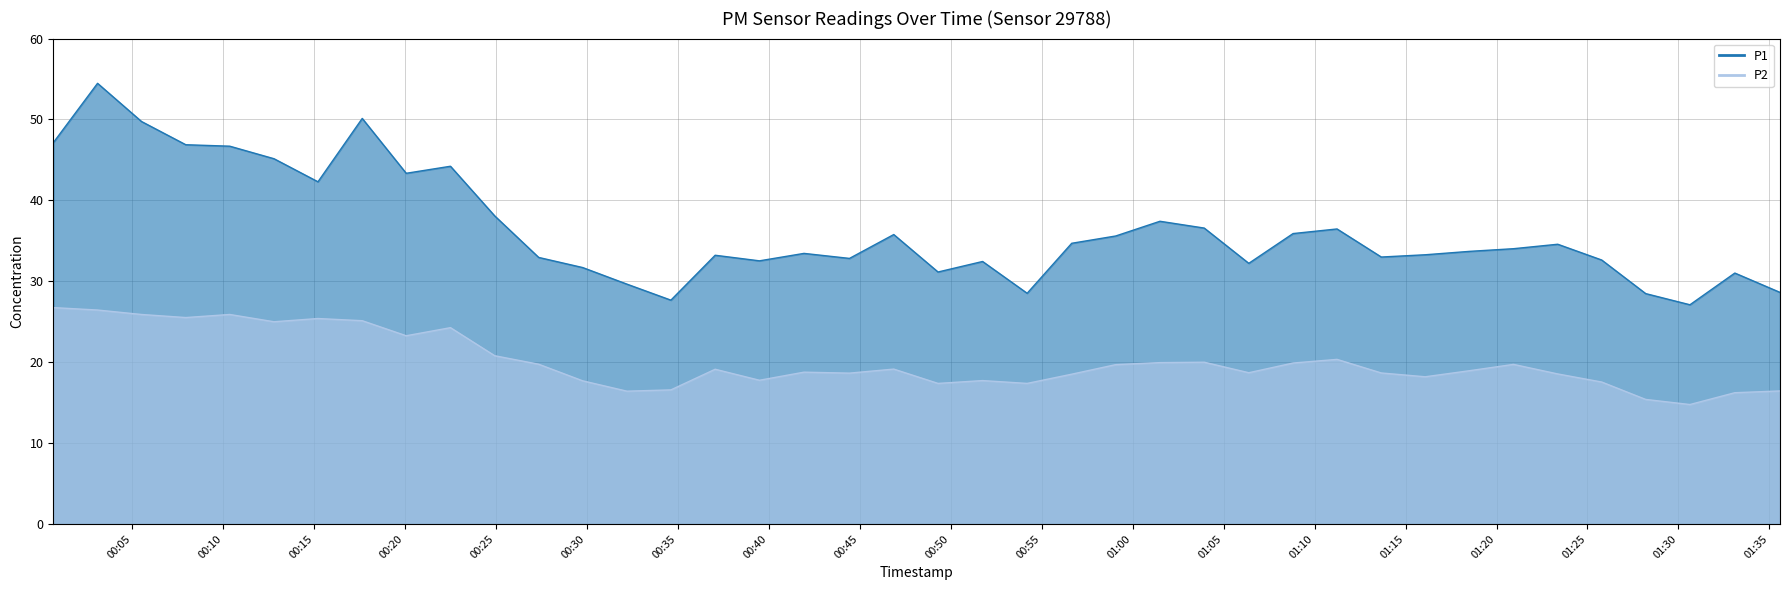

At which label is P2 closest to 20?

2024-01-25T01:03:56